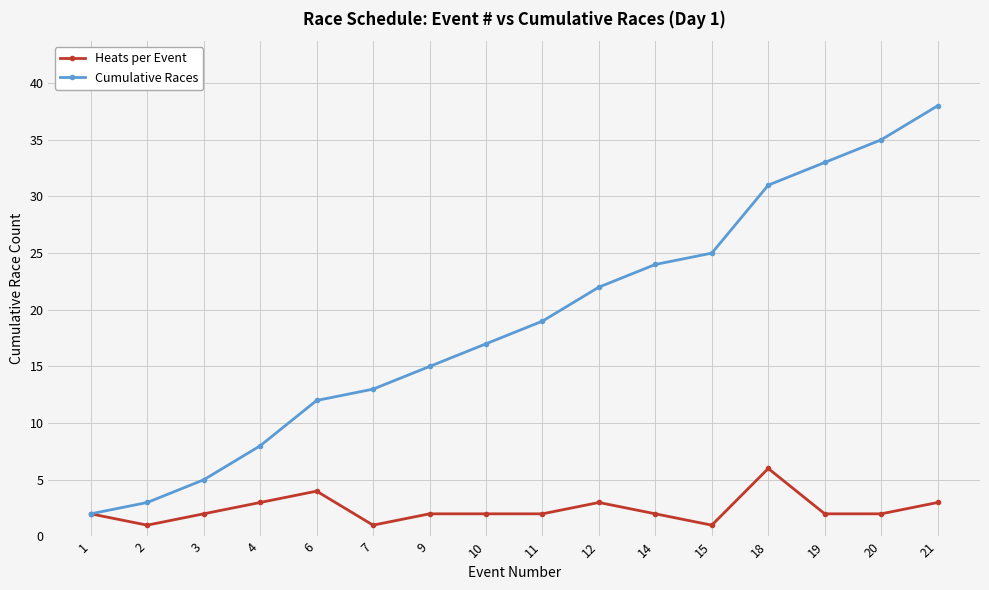

True or false: Heats per Event has more than 1 points higher than both neighbors.

True